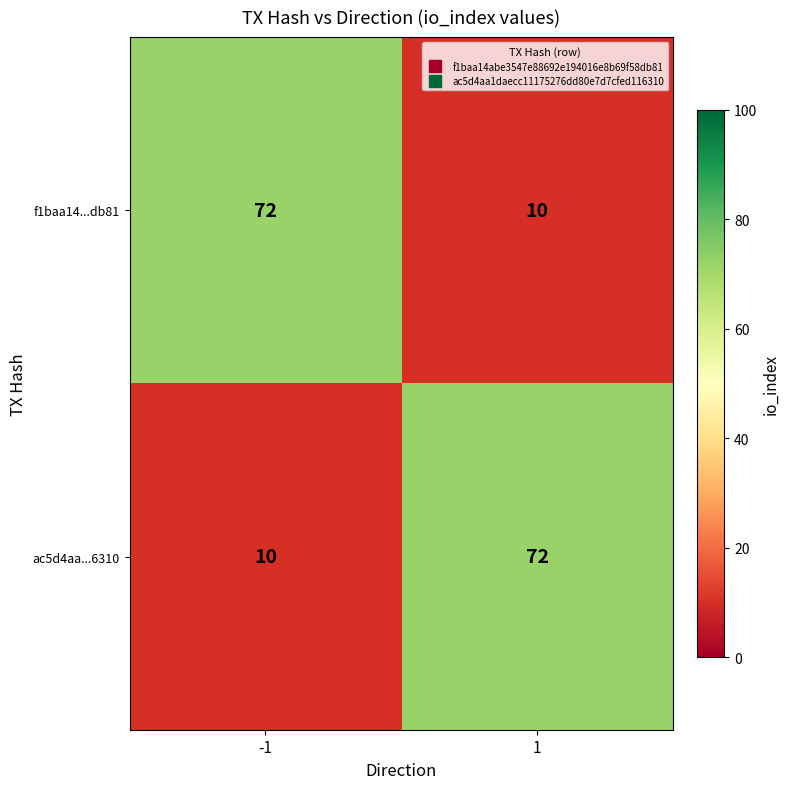

Reading left to right, what are all the values shown in this chart?

f1baa14...db81: 72	10
ac5d4aa...6310: 10	72